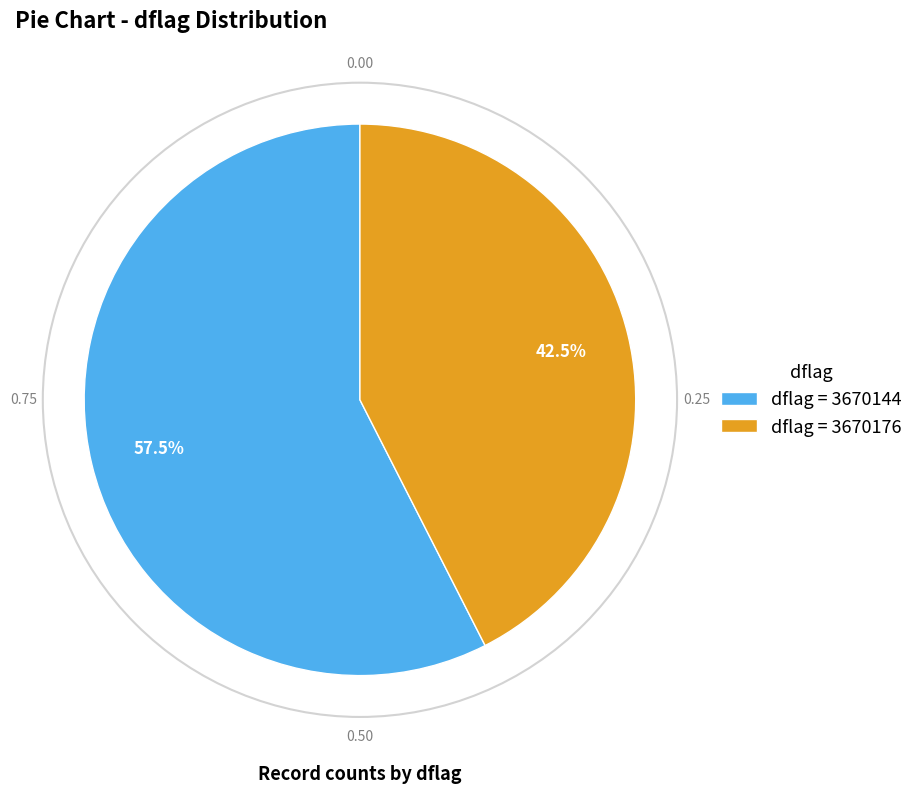

What is the largest slice in the pie chart?

dflag = 3670144